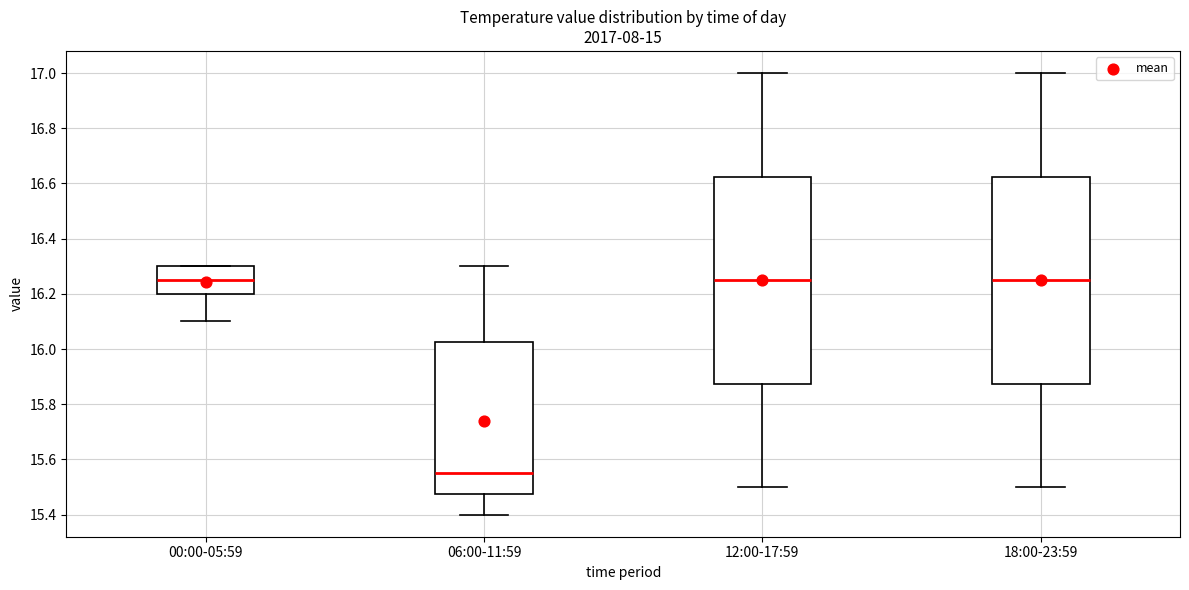

Reading left to right, transcribe this box plot: for each box, give where its median line is, the range the box spans, and where its two whiskers end, as read against the y-axis. The values are not printed on the chart, so give them approximately, as read against the axis.

00:00-05:59: median 16.26, box 16.20 to 16.30, whiskers 16.10 to 16.30
06:00-11:59: median 15.56, box 15.48 to 16.02, whiskers 15.40 to 16.30
12:00-17:59: median 16.26, box 15.88 to 16.62, whiskers 15.50 to 17.00
18:00-23:59: median 16.26, box 15.88 to 16.62, whiskers 15.50 to 17.00